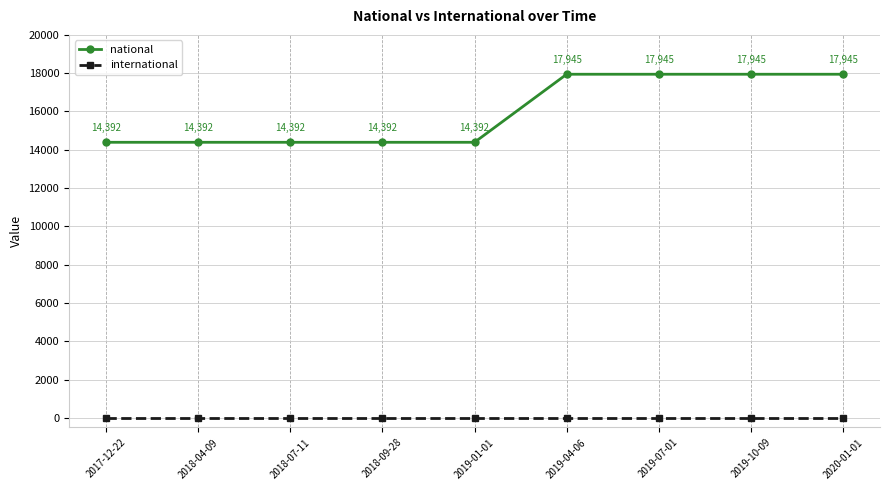

At how many categories does at least one series exceed 13788?

9